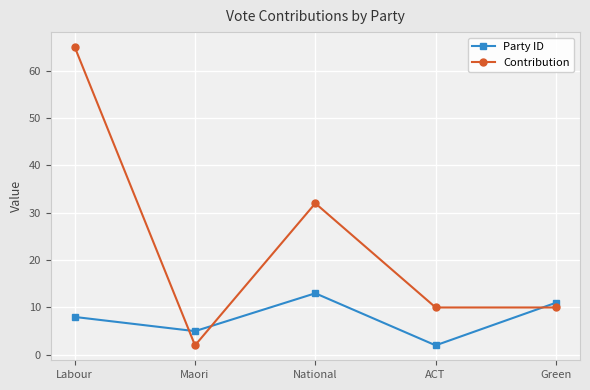

Reading right to left, transcribe all the data shown in this chart.

Party ID: 11	2	13	5	8
Contribution: 10	10	32	2	65